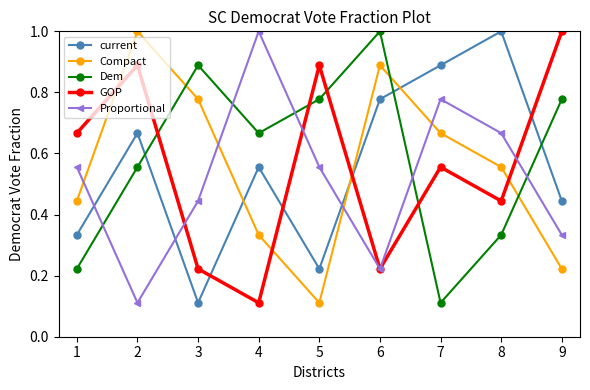

What is the greatest value displayed?

1.0